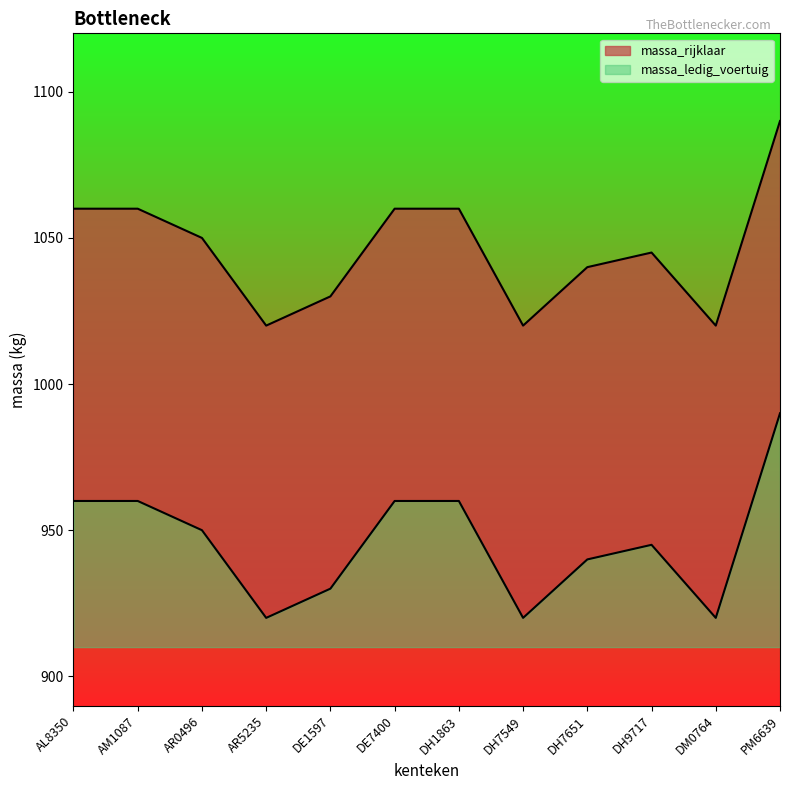

Reading left to right, what are all the values shown in this chart?

massa_ledig_voertuig: AL8350=960	AM1087=960	AR0496=950	AR5235=920	DE1597=930	DE7400=960	DH1863=960	DH7549=920	DH7651=940	DH9717=945	DM0764=920	PM6639=990
massa_rijklaar: AL8350=1060	AM1087=1060	AR0496=1050	AR5235=1020	DE1597=1030	DE7400=1060	DH1863=1060	DH7549=1020	DH7651=1040	DH9717=1045	DM0764=1020	PM6639=1090